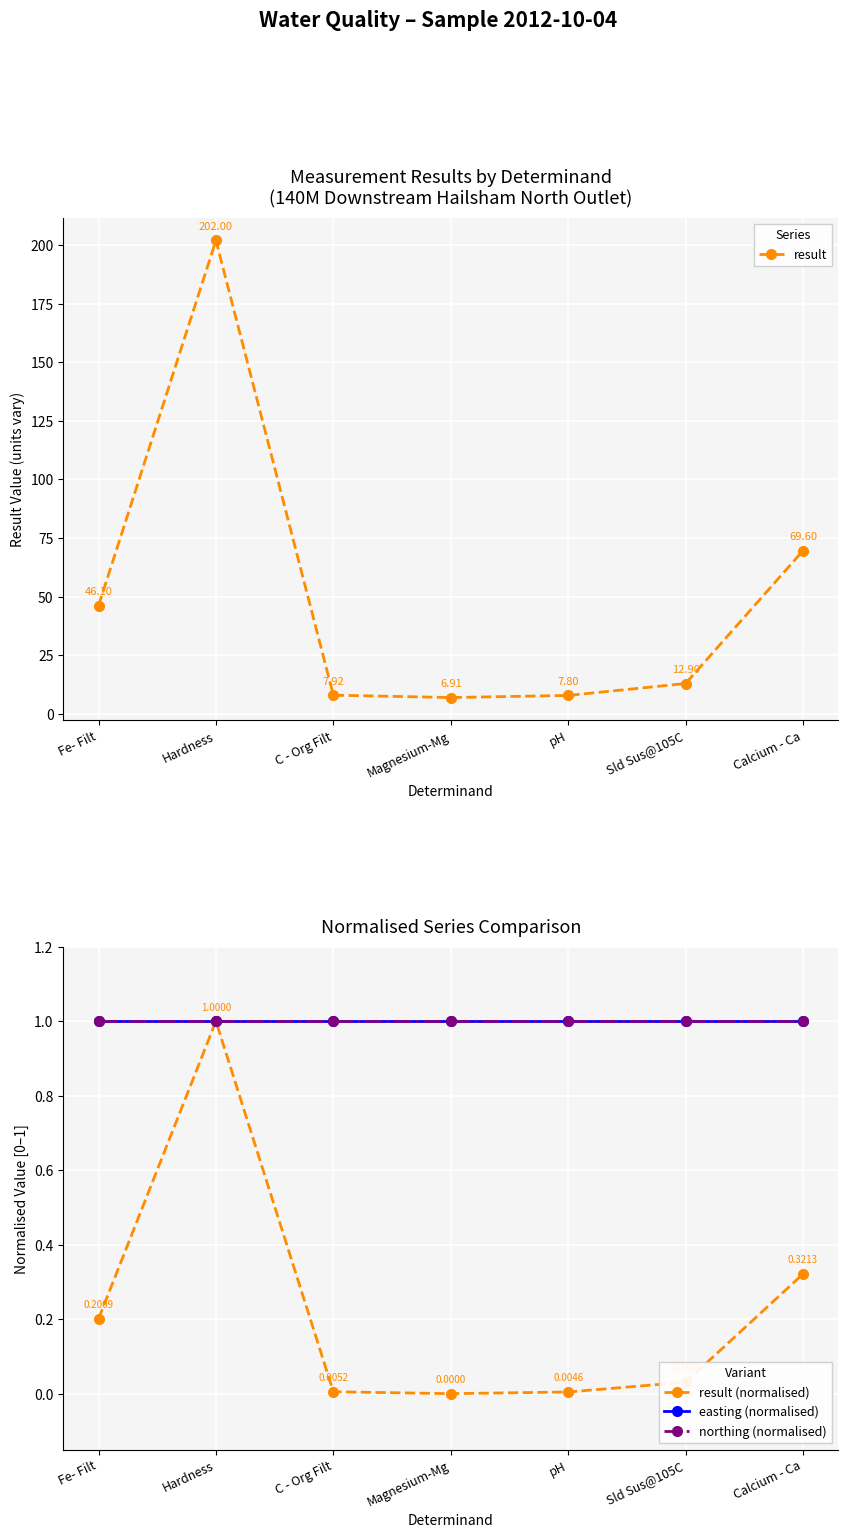

Where is northing (normalised) nearest to the value 1?

Fe- Filt